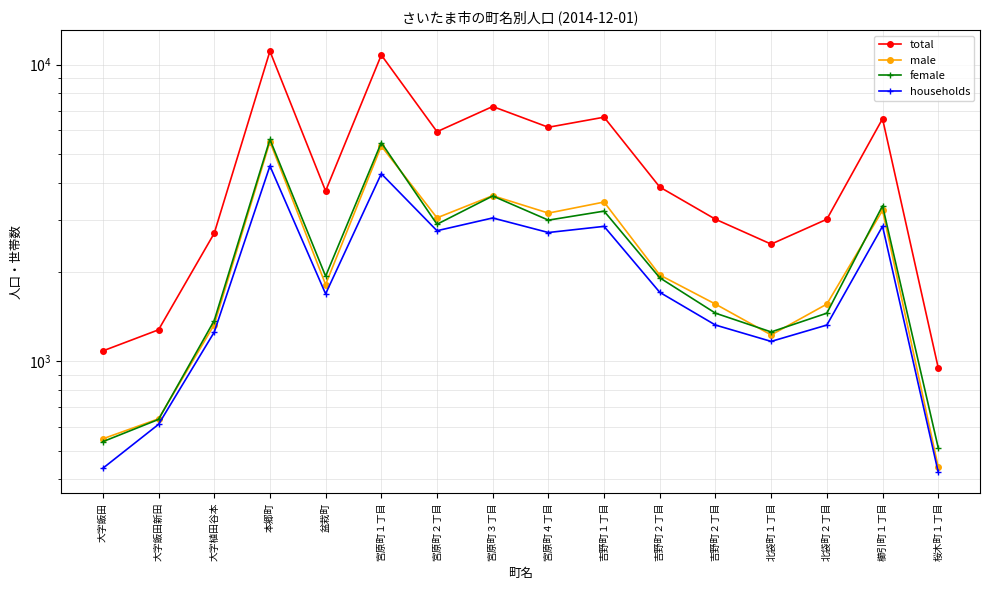

What is the spread (max minus min) of values at 宮原町３丁目?

4183